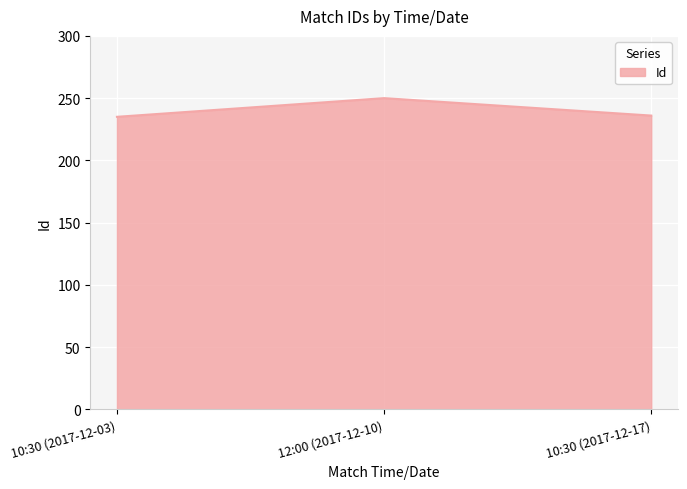

What is the sum of the values at 12:00 (2017-12-10) and 10:30 (2017-12-03)?

485